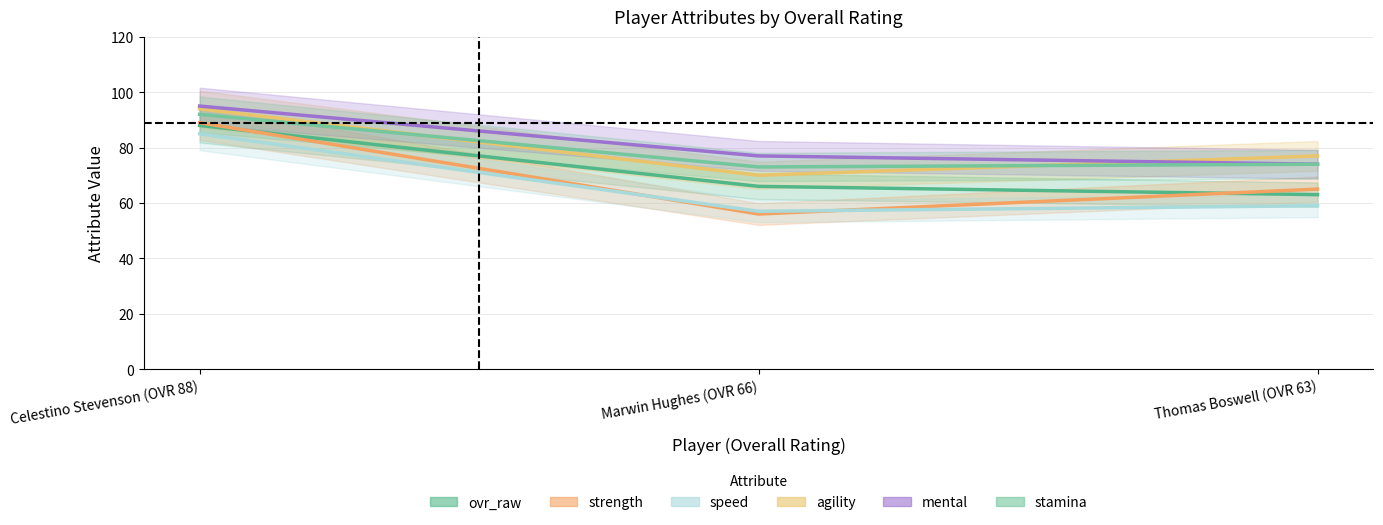

What value does the strength series have at Celestino Stevenson (OVR 88), to the nearest 10?

90